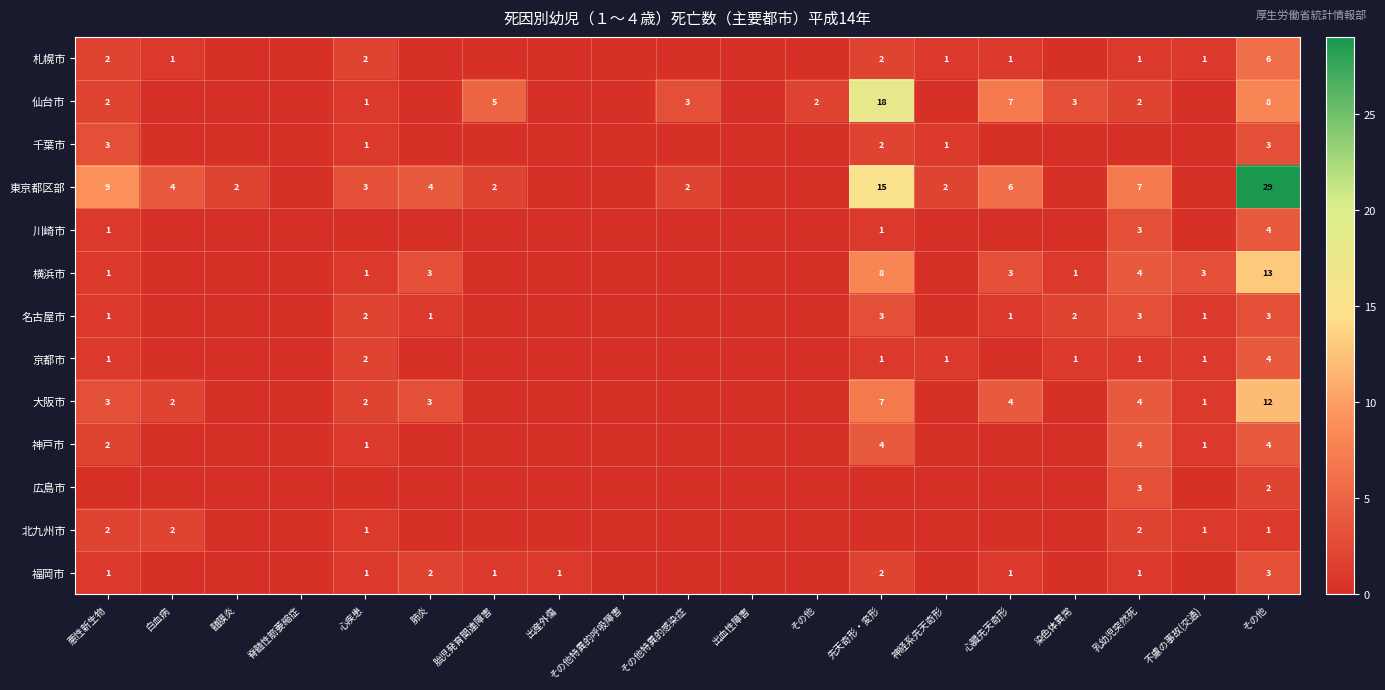

Which series has the largest total across all categories?

東京都区部